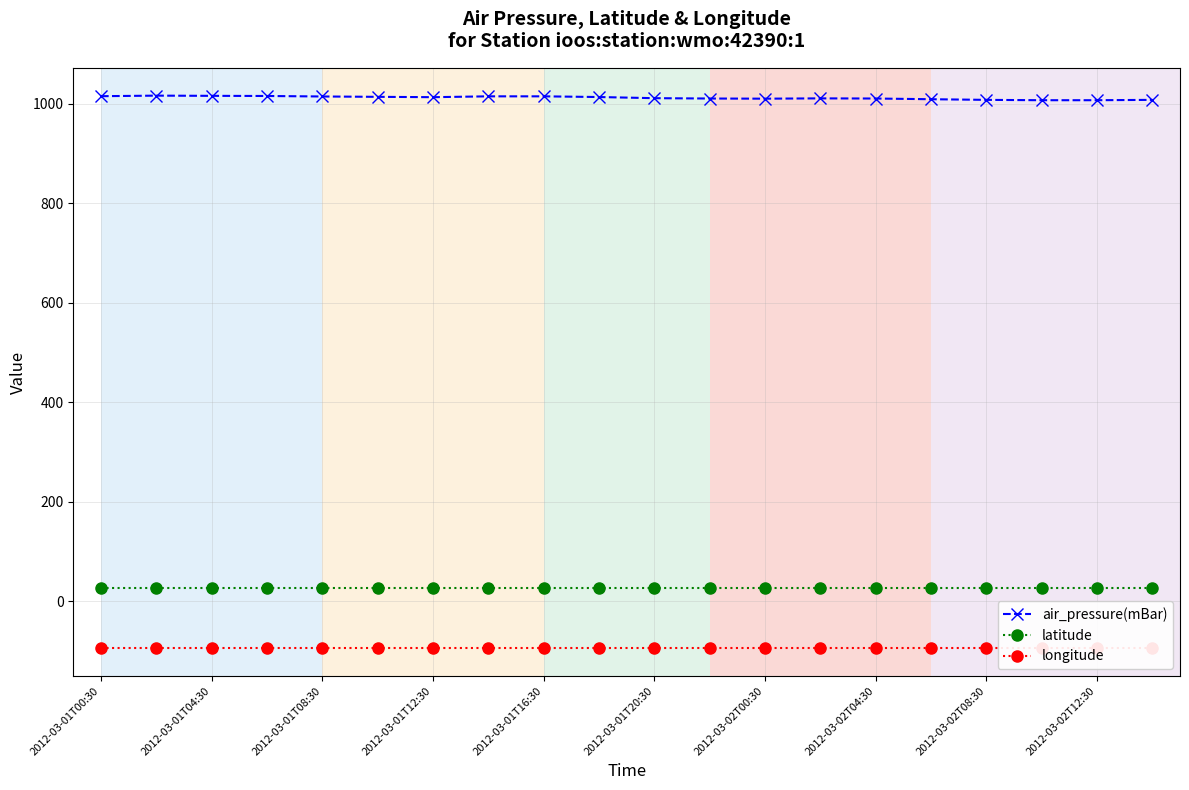

What is the highest value of the air_pressure(mBar) series?

1016.3